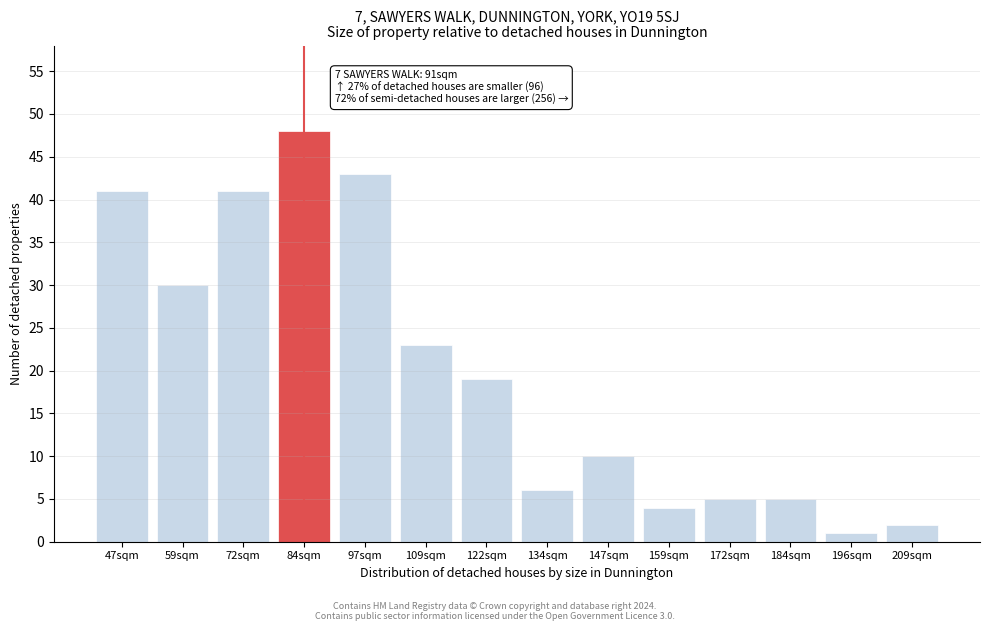

Reading right to left, extract all data points from this chart.

209sqm=2	196sqm=1	184sqm=5	172sqm=5	159sqm=4	147sqm=10	134sqm=6	122sqm=19	109sqm=23	97sqm=43	84sqm=48	72sqm=41	59sqm=30	47sqm=41